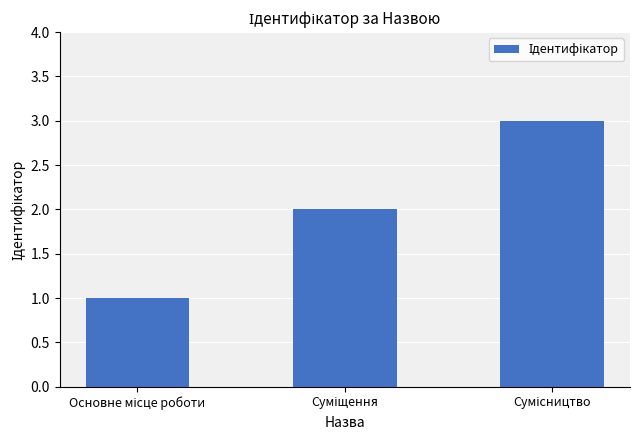

What is the average value?

2